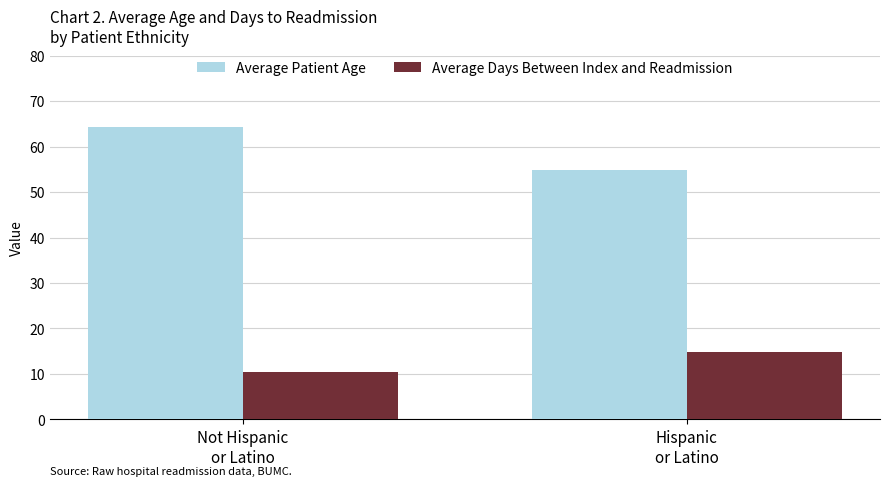

List the labels in order of Average Days Between Index and Readmission value, largest first.

Hispanic
or Latino, Not Hispanic
or Latino